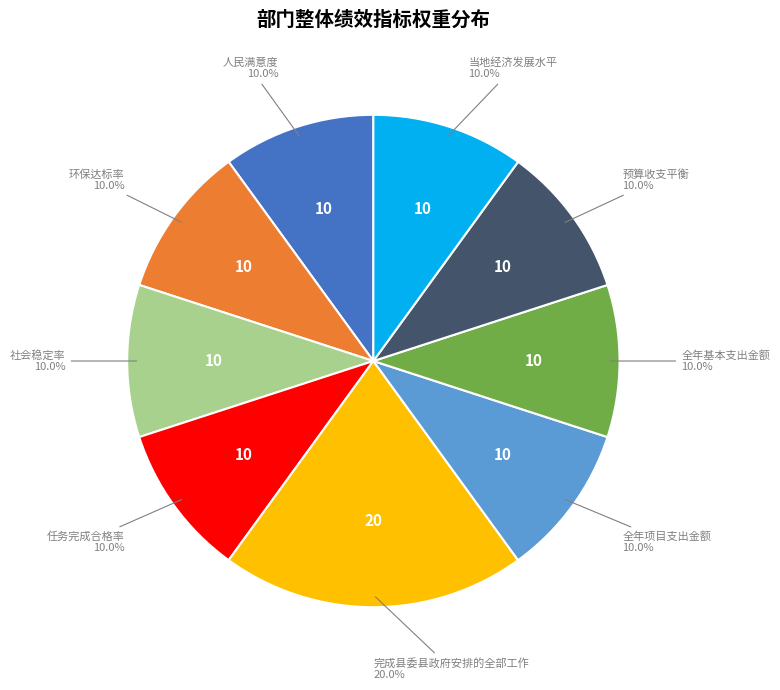

Is there a majority slice in this chart?

No